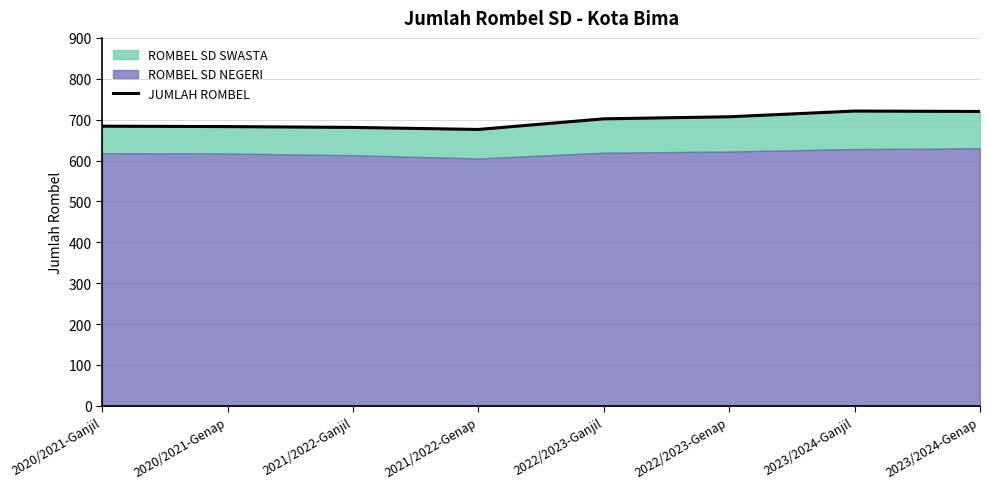

Which has a higher value, 2022/2023-Genap or 2021/2022-Genap?

2022/2023-Genap